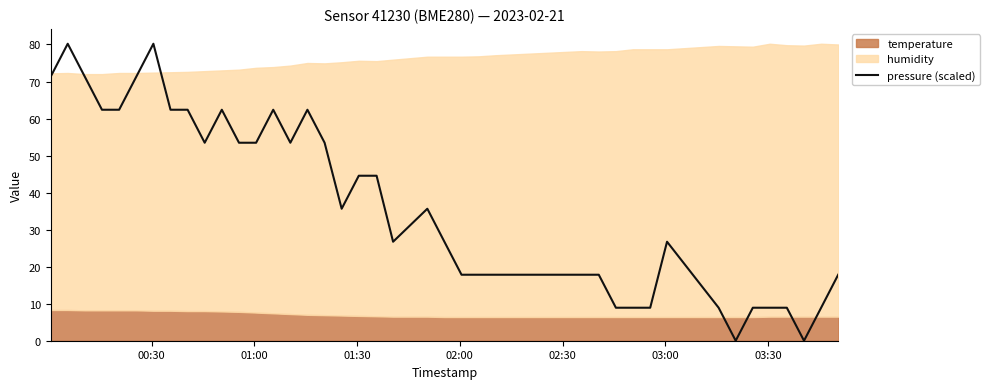

How many points are lower than both their immediate neighbors (excluding endpoints)?

6